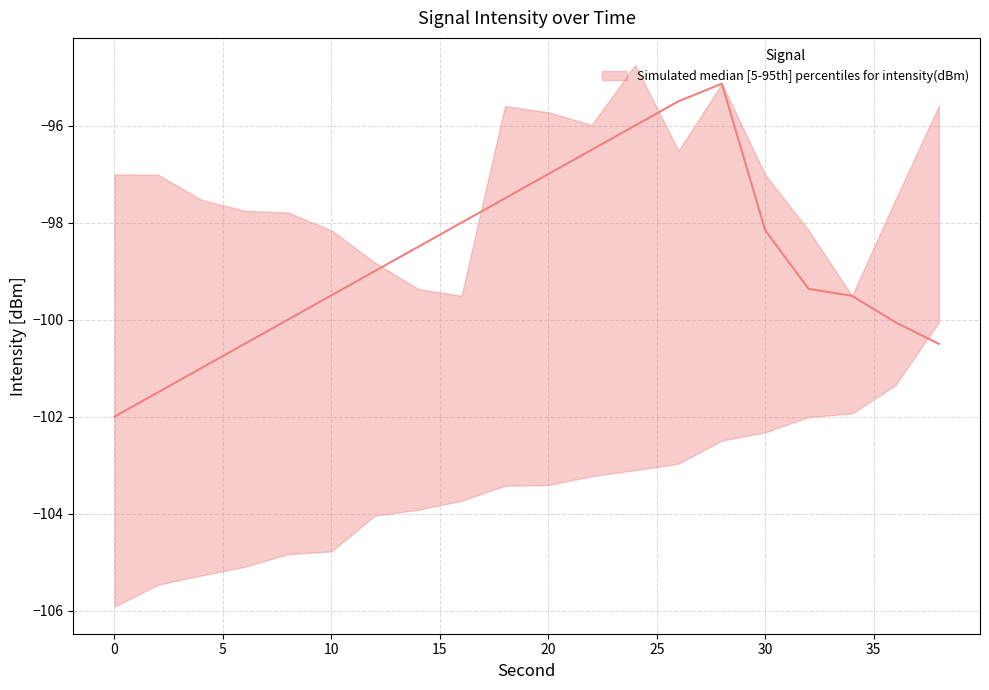

What is the total value across all series at 30?

-297.5